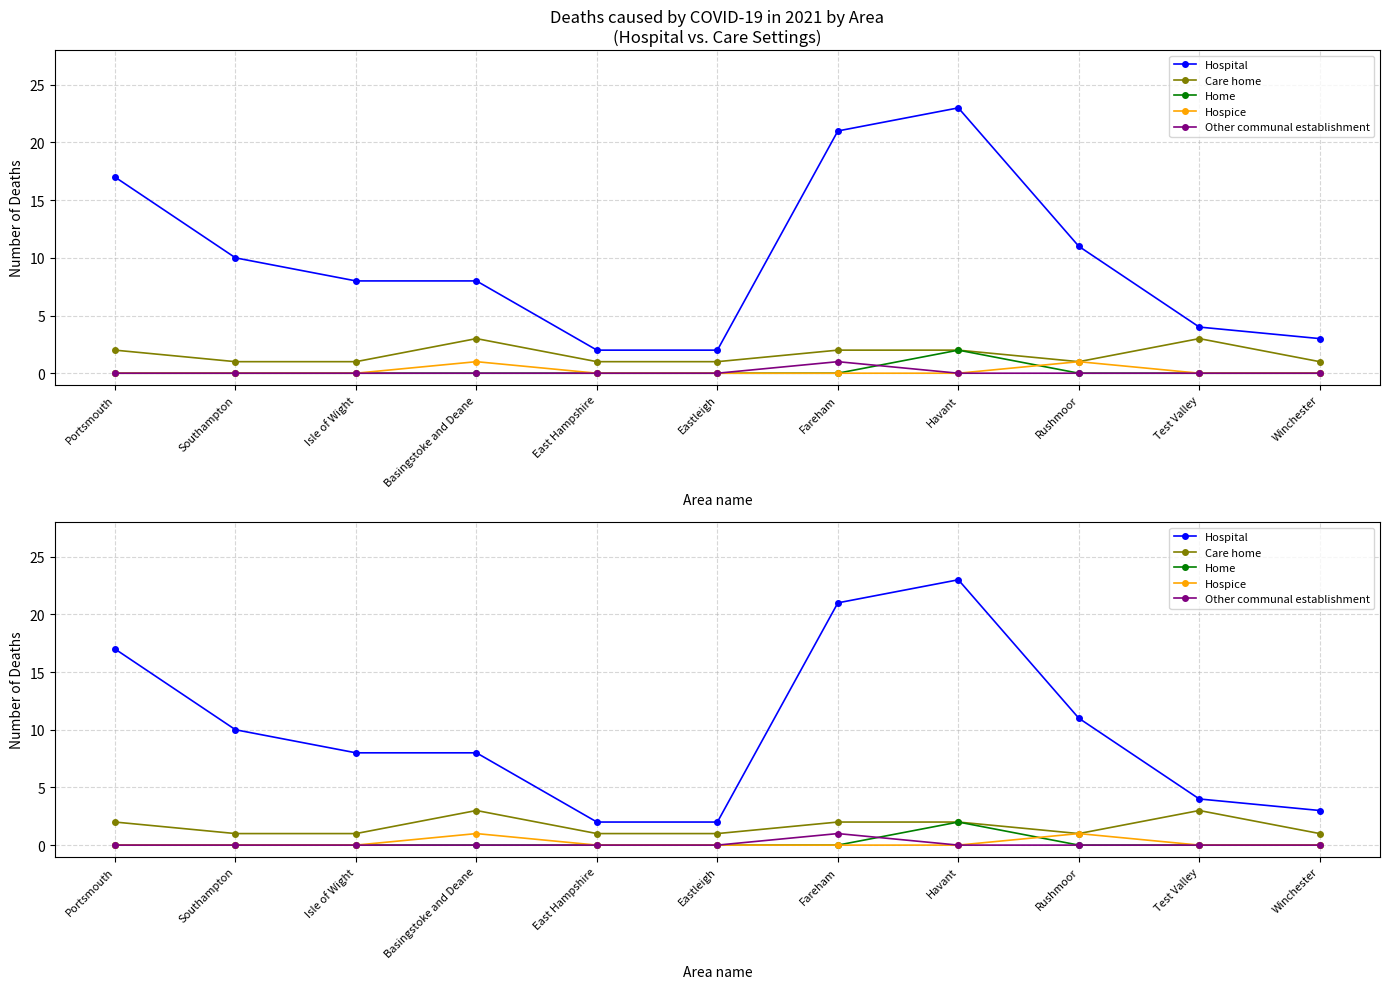

Where is Other communal establishment nearest to the value 0?

Portsmouth